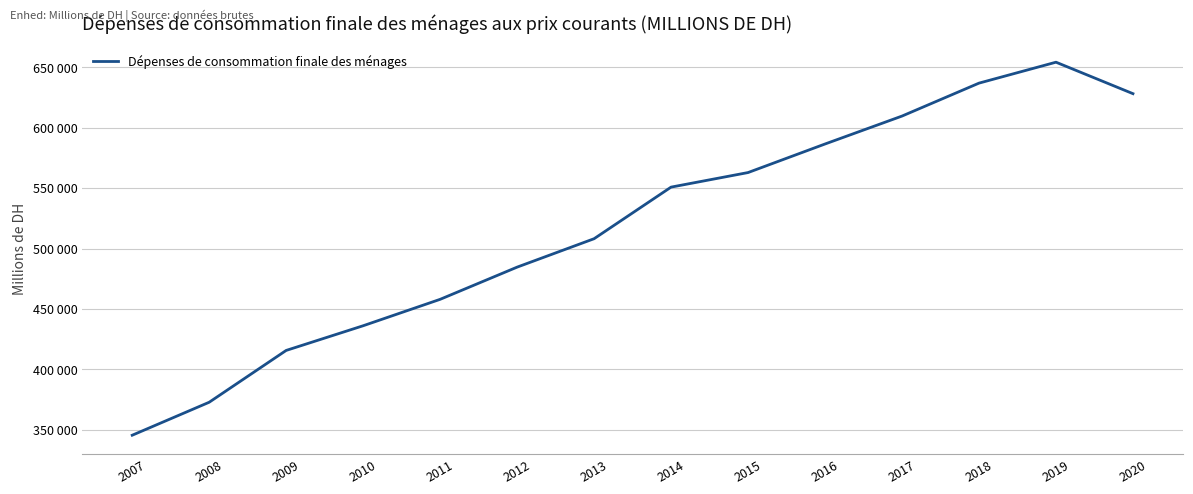

What is the change in value from 2010 to 2020?

+191945